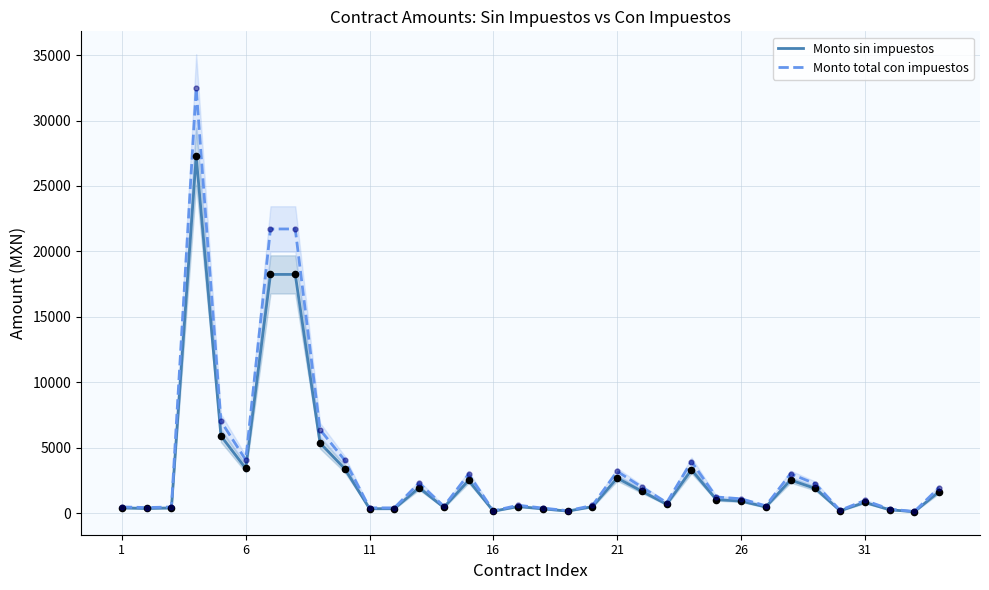

Which series has the largest Y range (max minus min)?

Monto total con impuestos